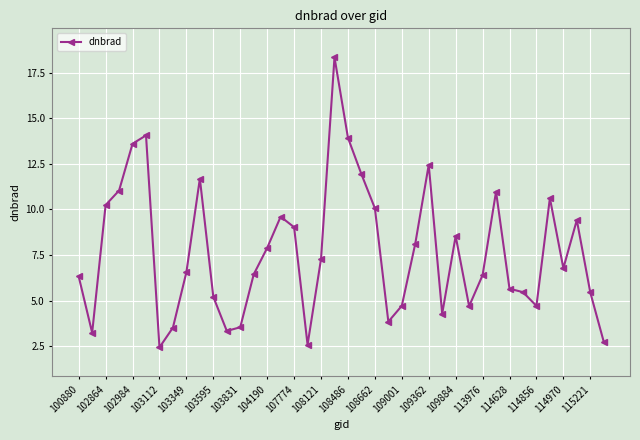

What is the value of the 31st point from the left?

6.4